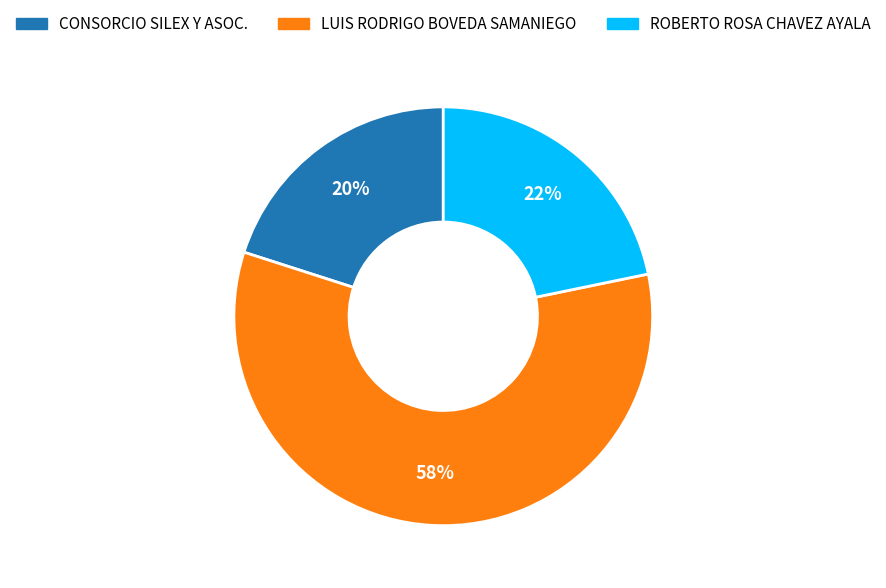

Combined, do ROBERTO ROSA CHAVEZ AYALA and CONSORCIO SILEX Y ASOC. account for over 50%?

No